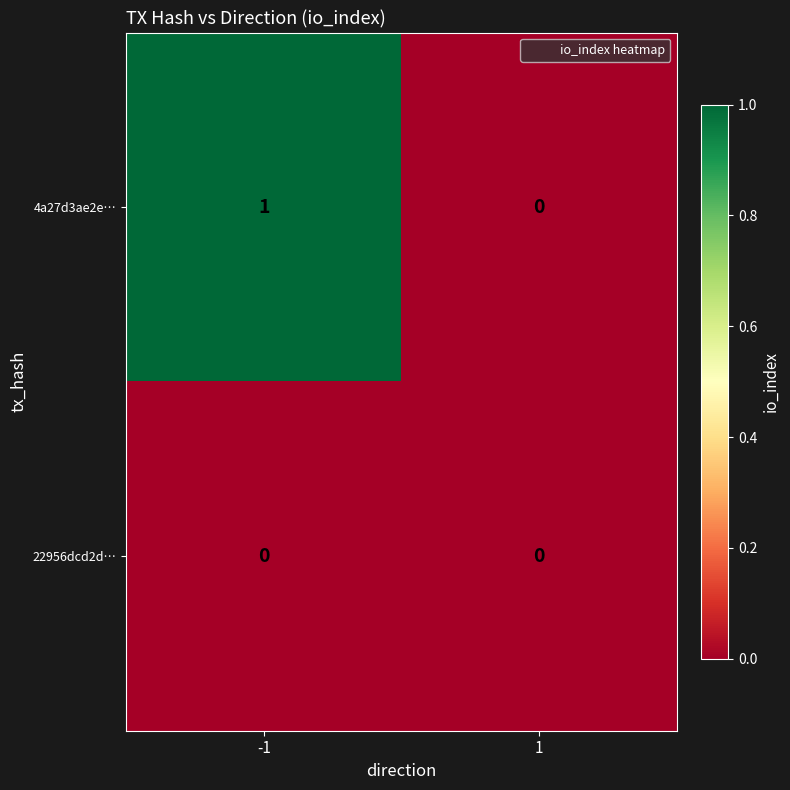

What is the spread (max minus min) of values at -1?

1